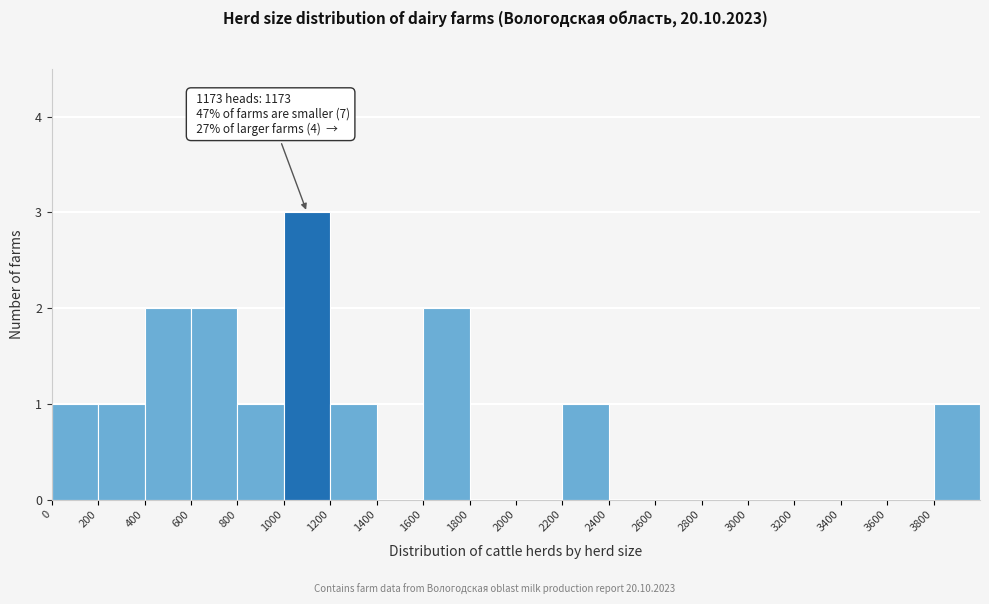

Which range on the x-axis has the tallest bar?

1000 to 1200